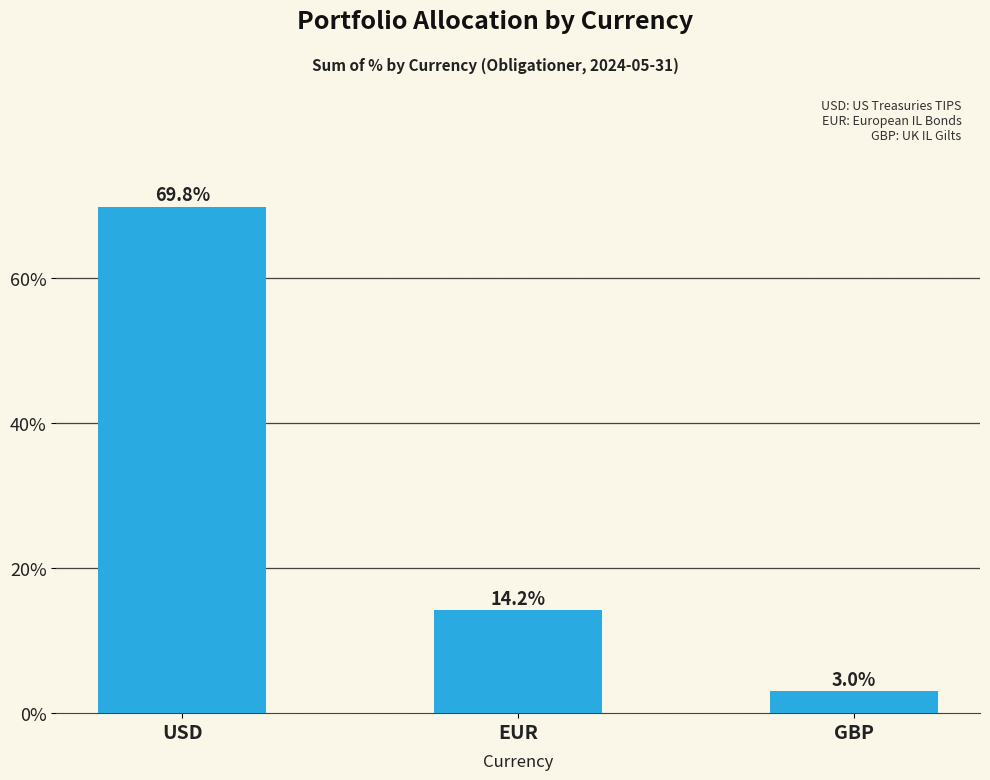

How many series are shown in this chart?

1